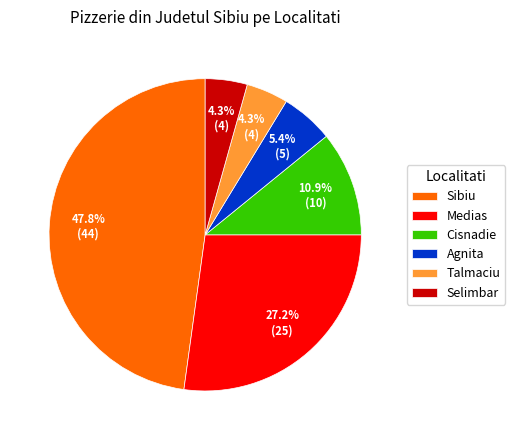

Do Medias and Cisnadie together represent more than half of the pie?

No